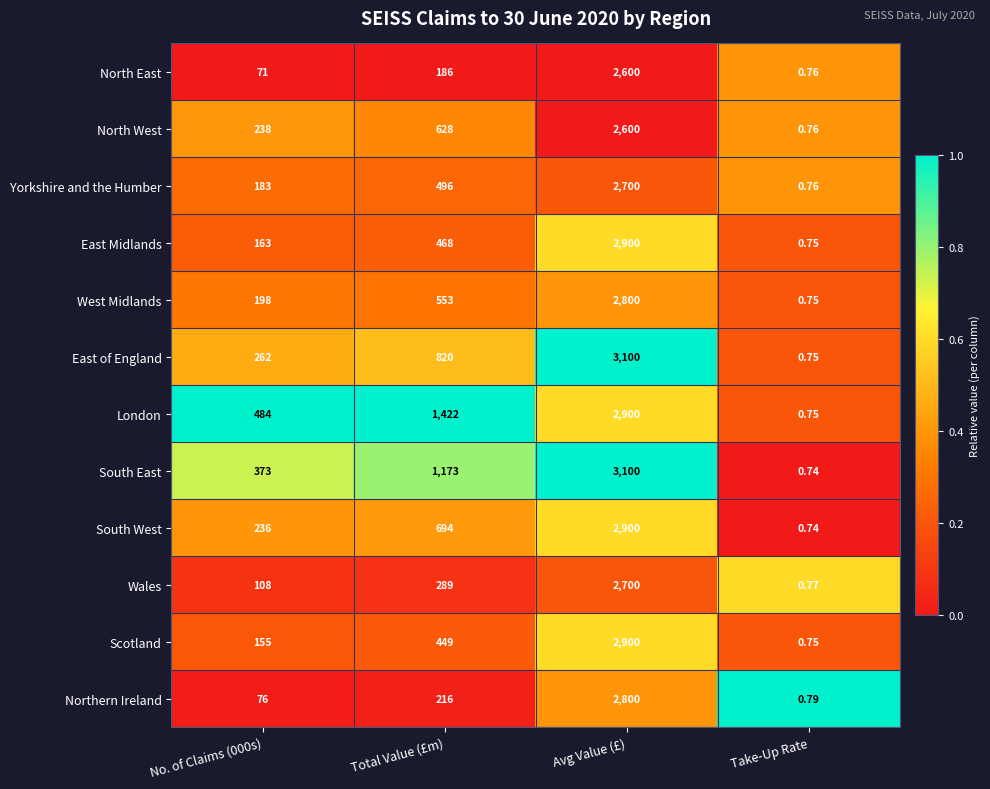

Which series has the largest range (max minus min)?

South East